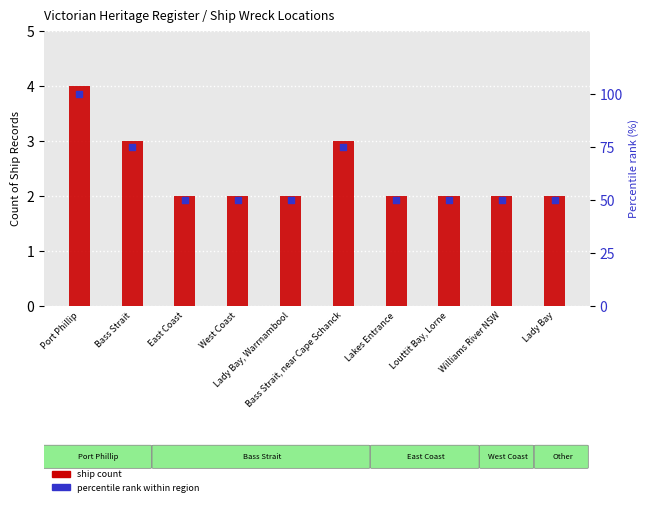

What is the total value across all series at Lady Bay, Warrnambool?

52